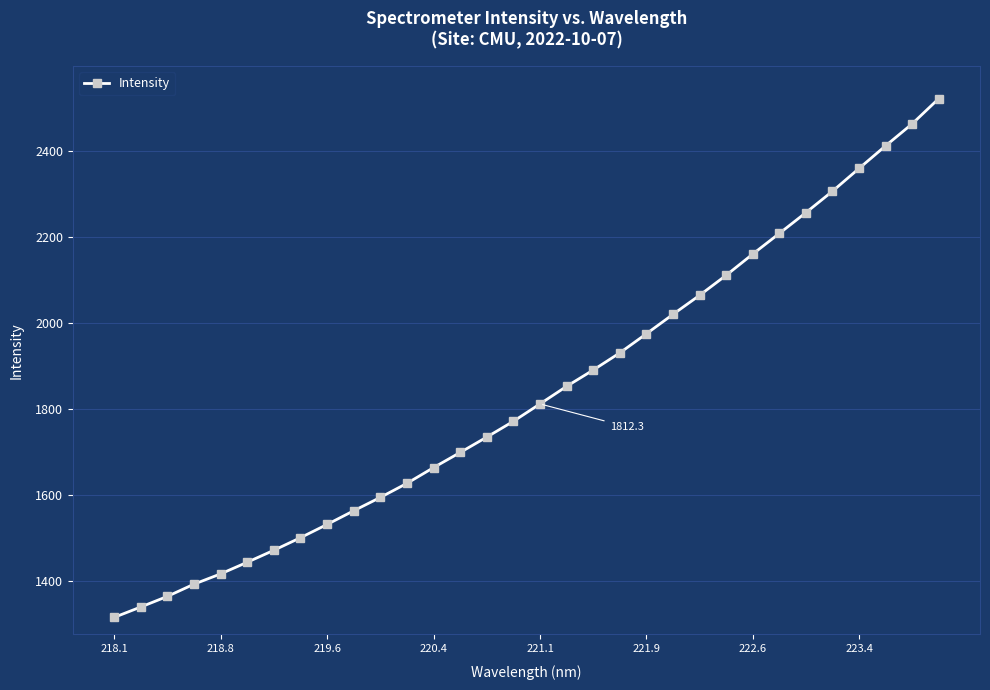

How many data points are above 1812?

16